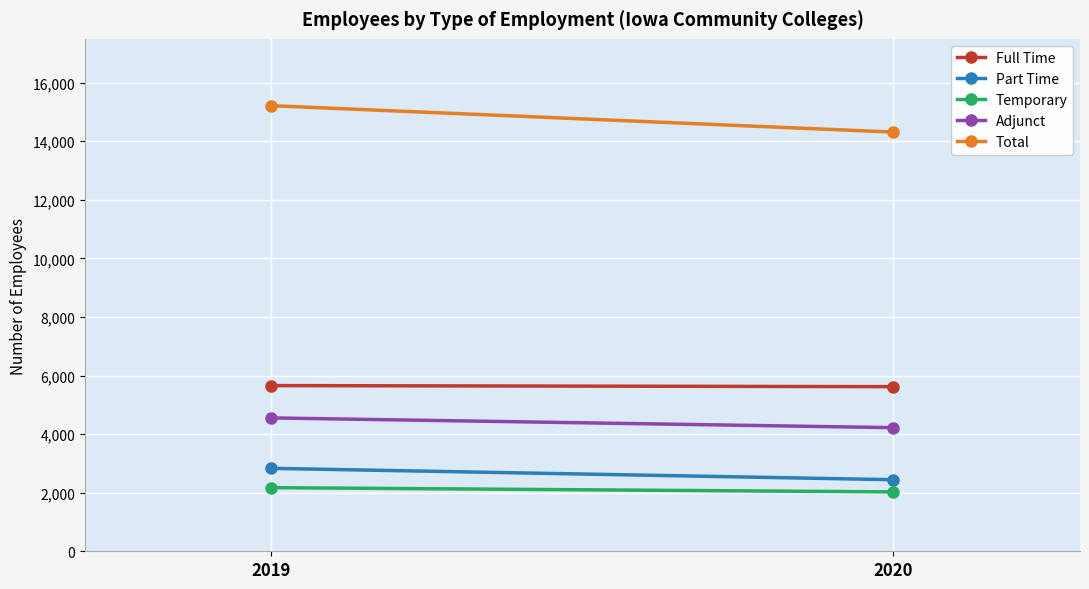

At which category is the sum across all series the highest?

2019